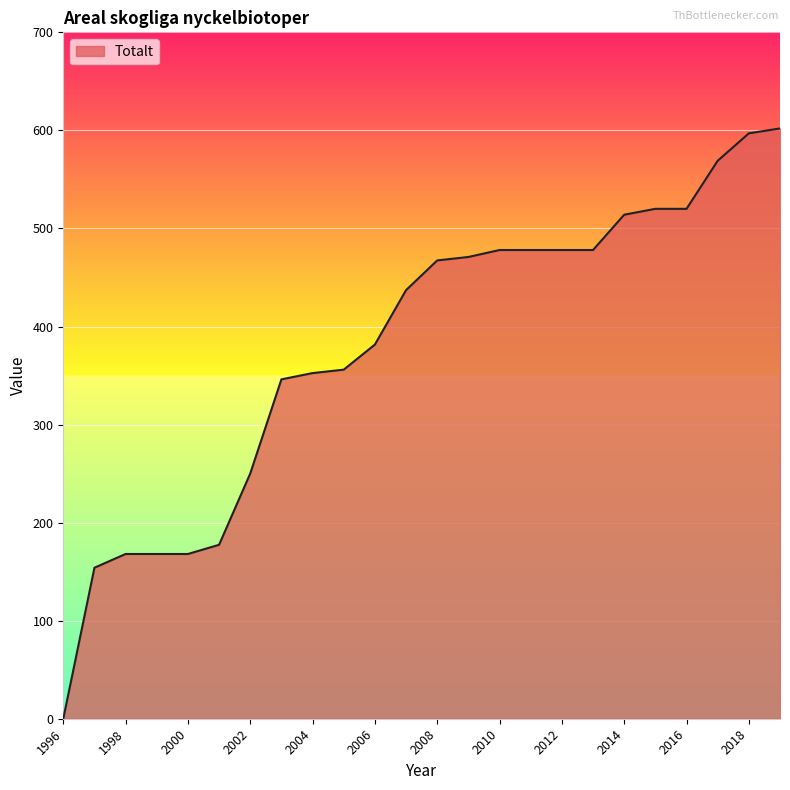

What is the maximum value shown in the chart?

602.0